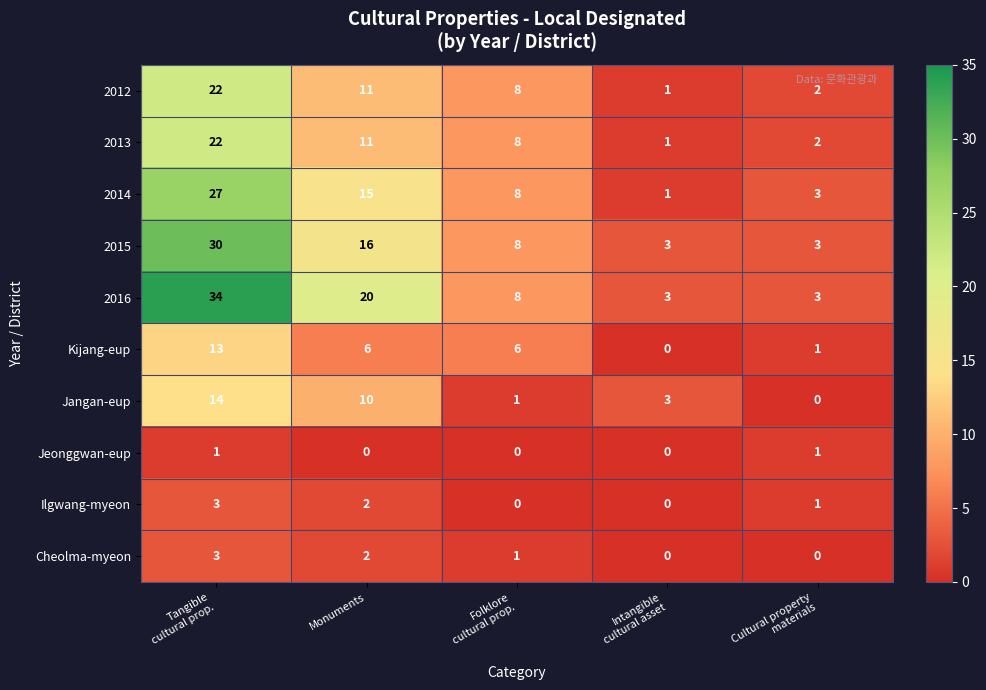

What is the spread (max minus min) of values at Monuments?

20